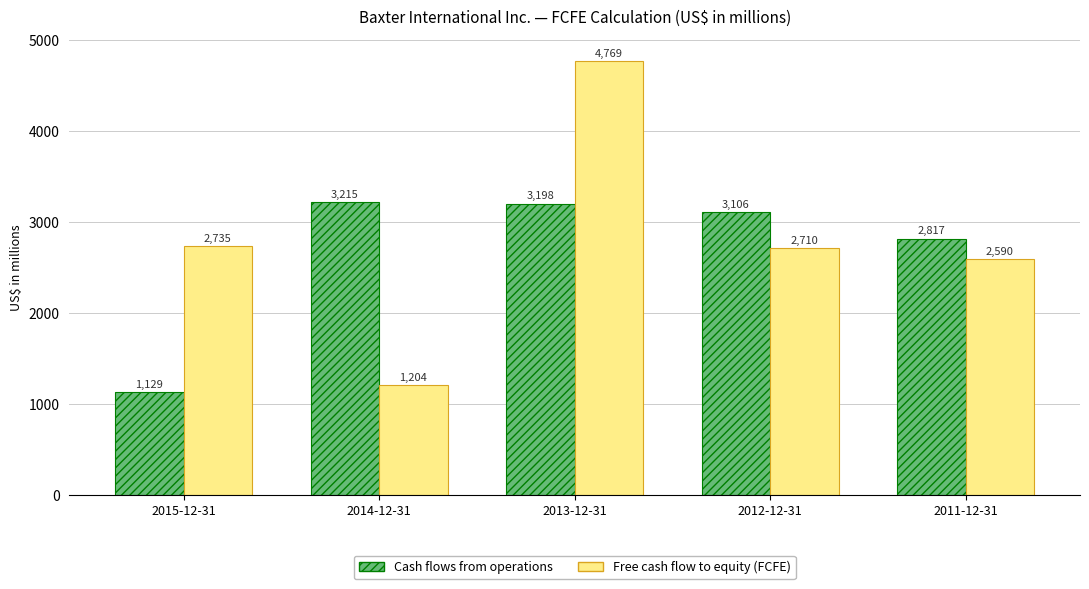

What is the label of the 4th bar from the right?

2014-12-31